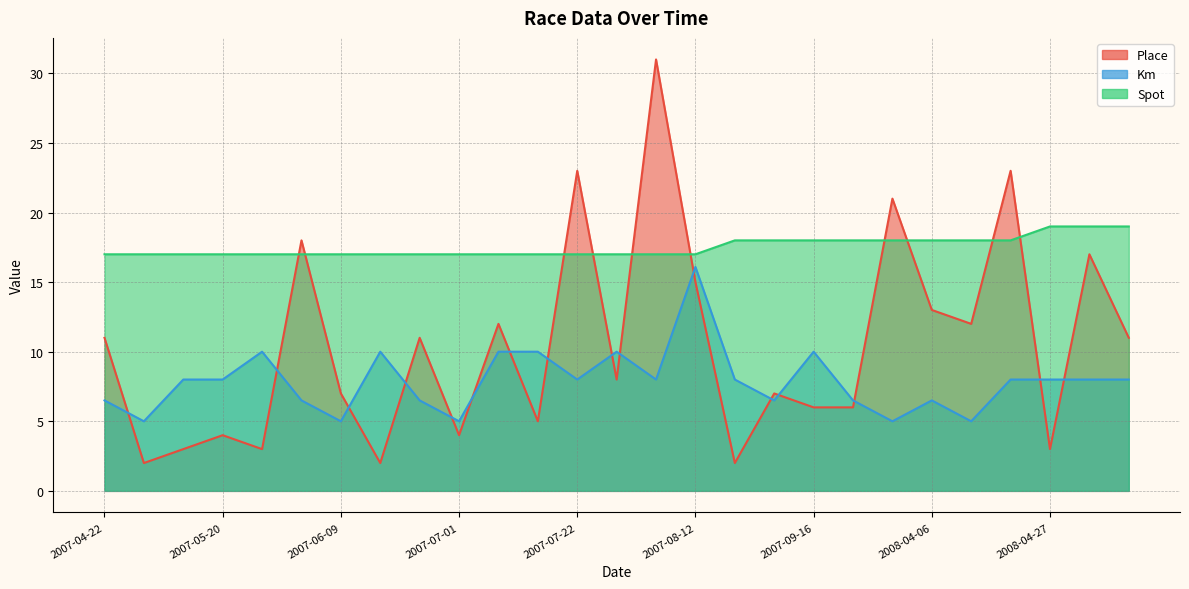

Which series has the widest spread of values?

Place